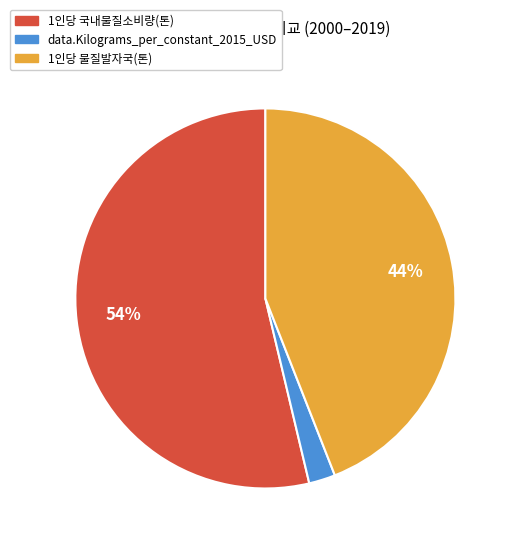

Is there any slice that represents more than half of the pie?

Yes